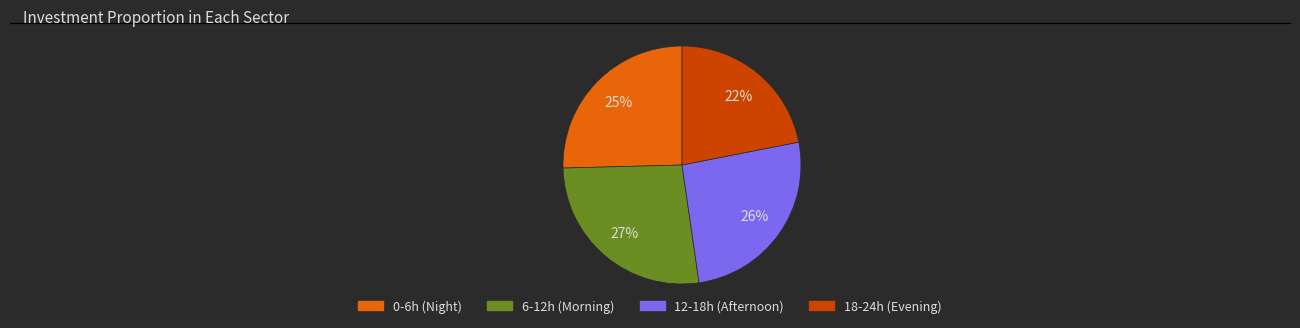

What is the ratio of the value at 18-24h (Evening) to the value at 6-12h (Morning)?

0.8